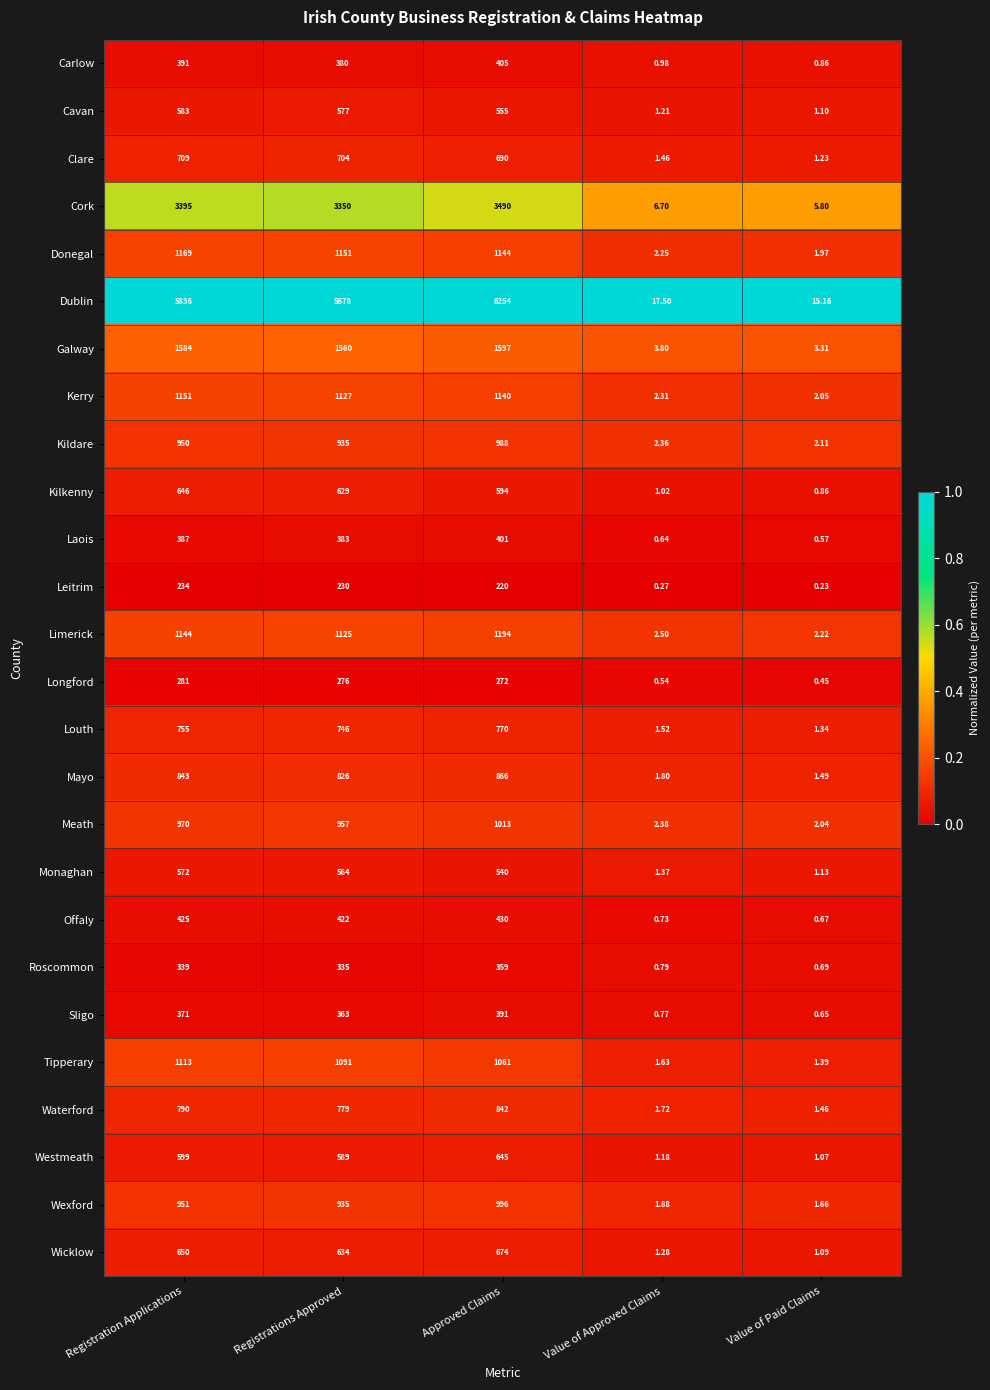

Which category has the highest value in the Laois series?

Approved Claims